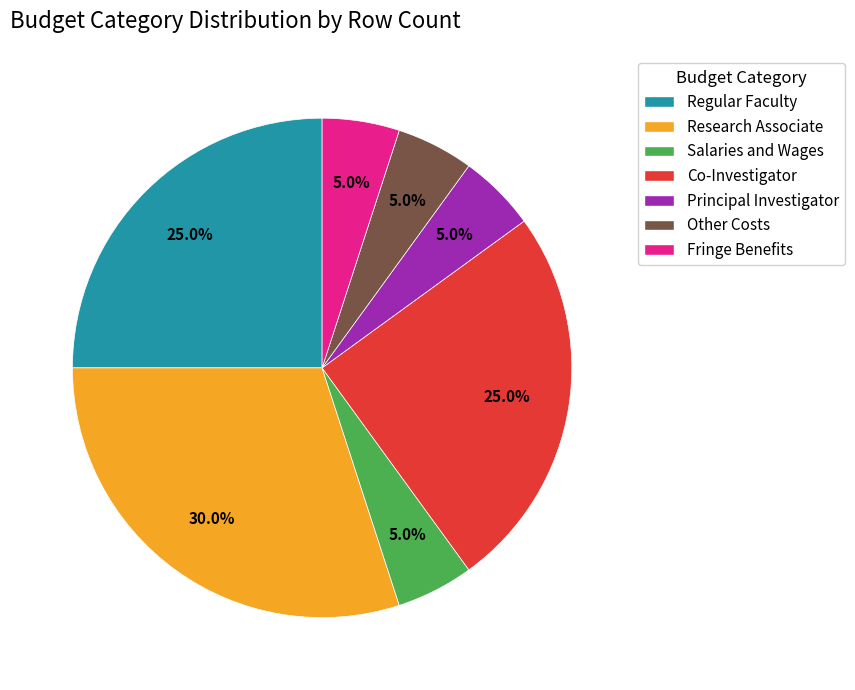

To the nearest percent, what portion does Salaries and Wages represent?

5%